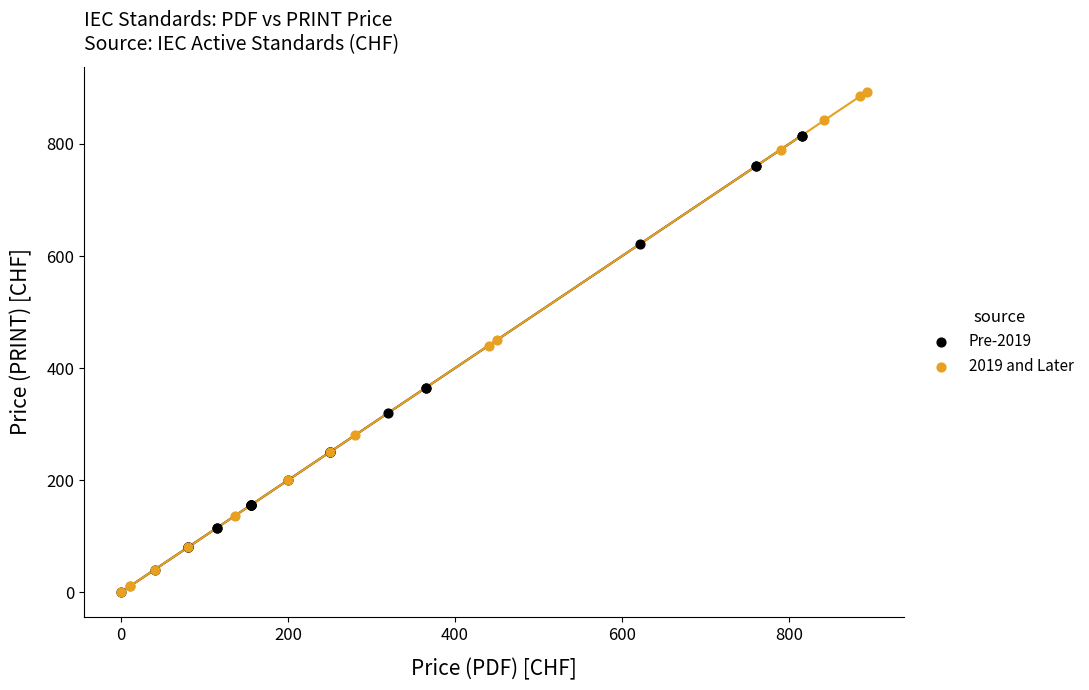

Which series contains the highest Y value?

2019 and Later